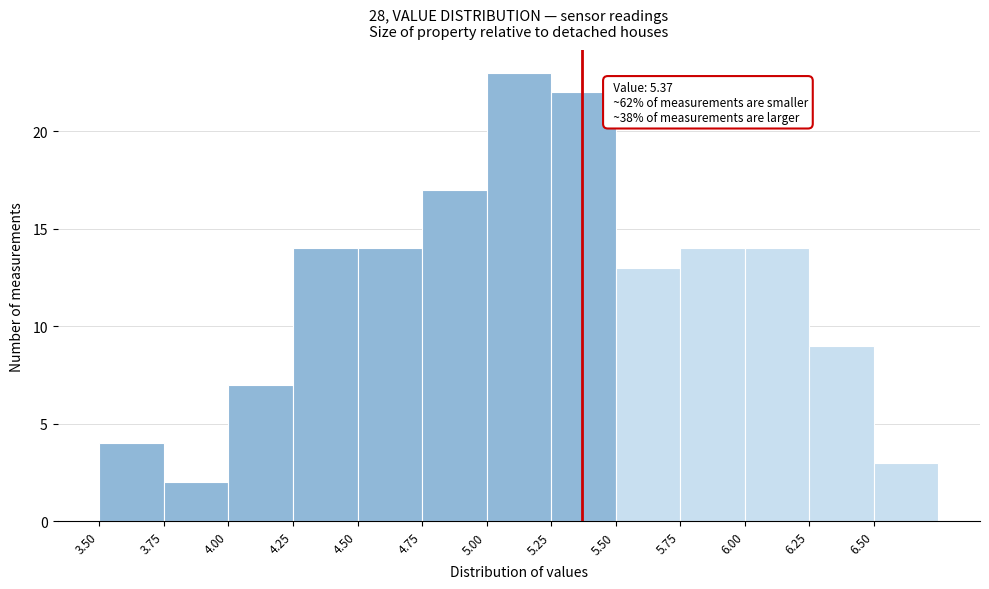

Which range on the x-axis has the tallest bar?

5.00 to 5.25